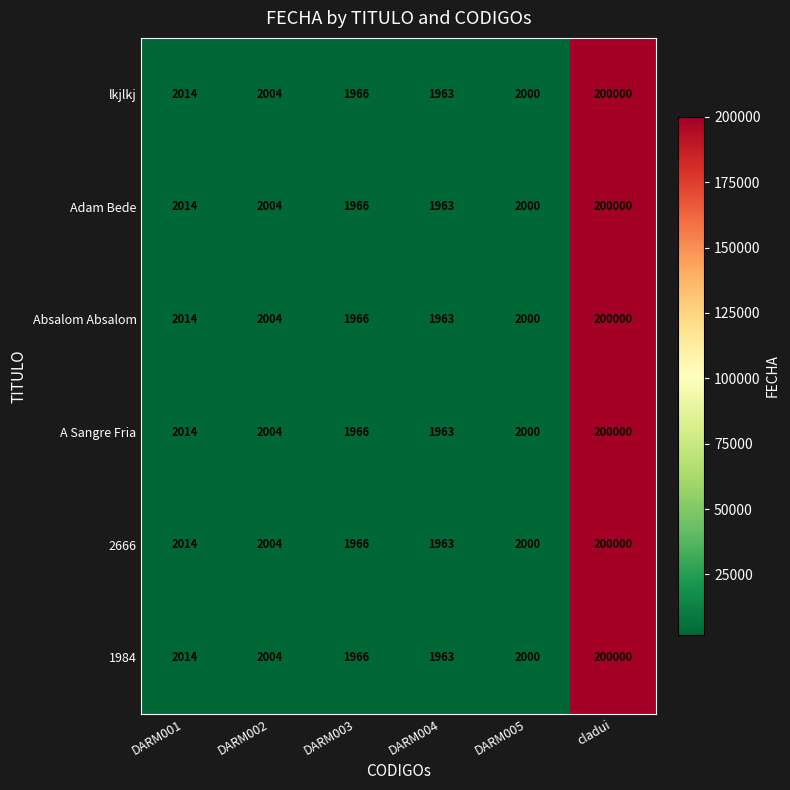

List the labels in order of 1984 value, smallest first.

DARM004, DARM003, DARM005, DARM002, DARM001, cladui